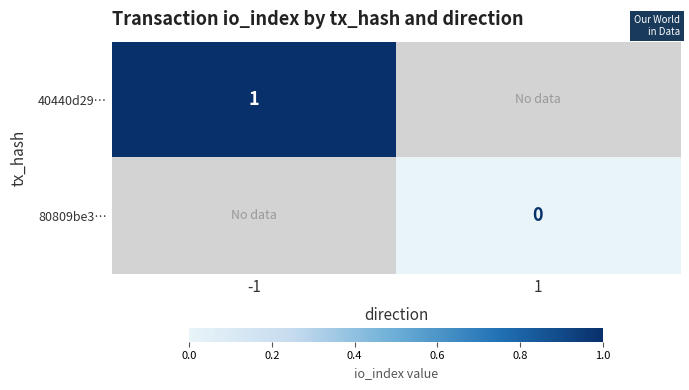

How many categories are shown in the chart?

2